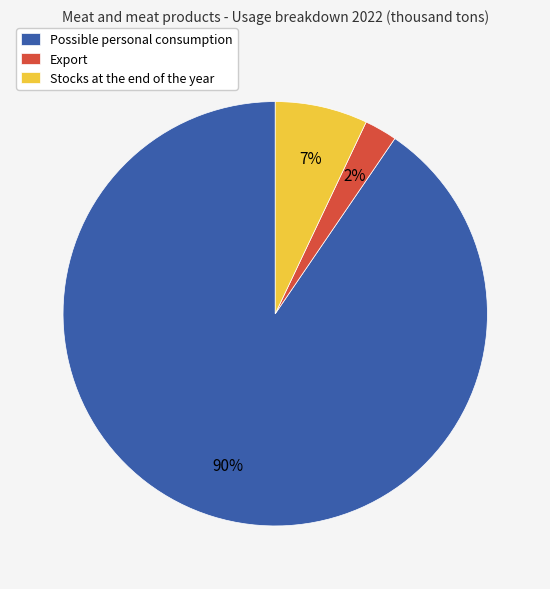

To the nearest percent, what percentage of the pie is Stocks at the end of the year?

7%